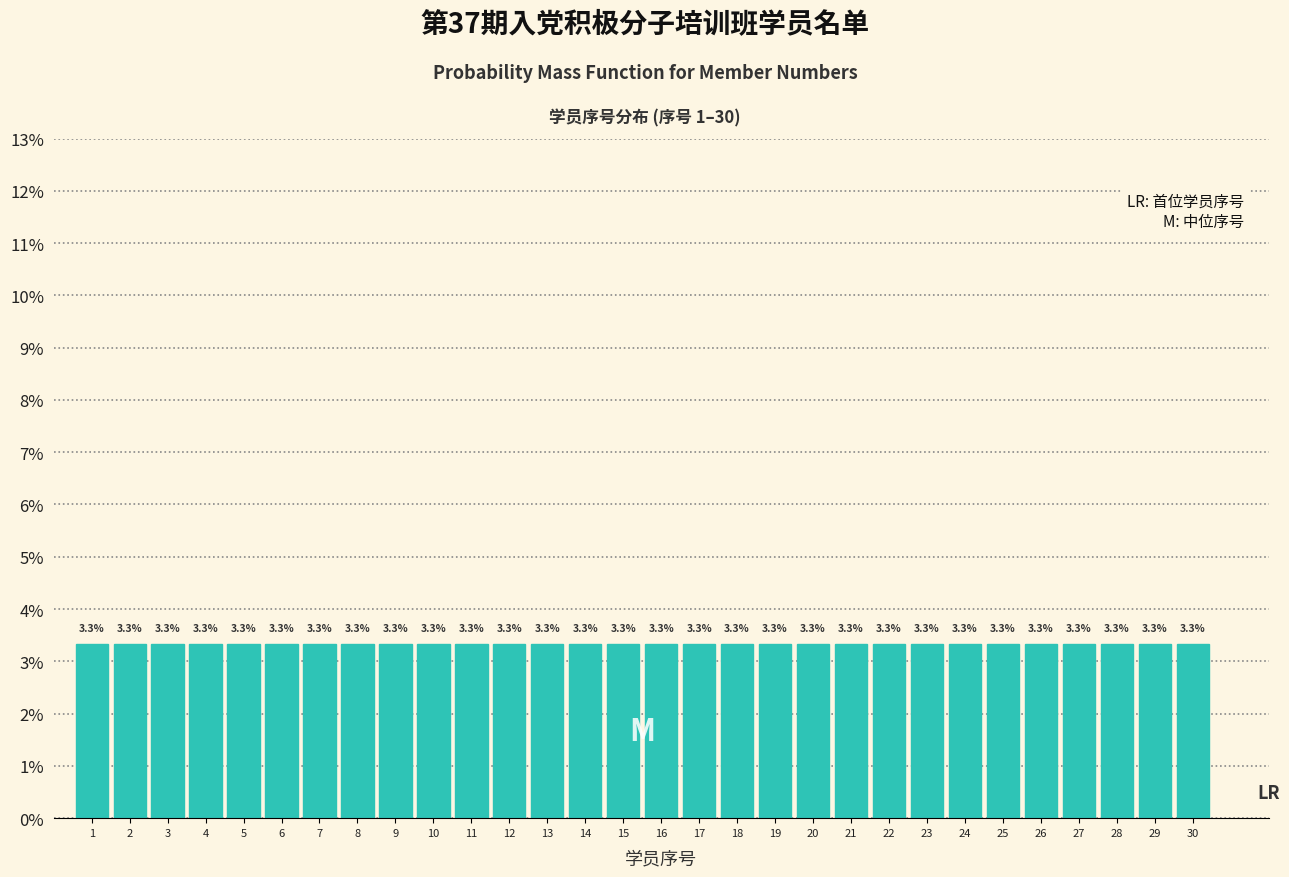

How tall is the bar that spans 9.5 to 10.5 on the x-axis?

3.3